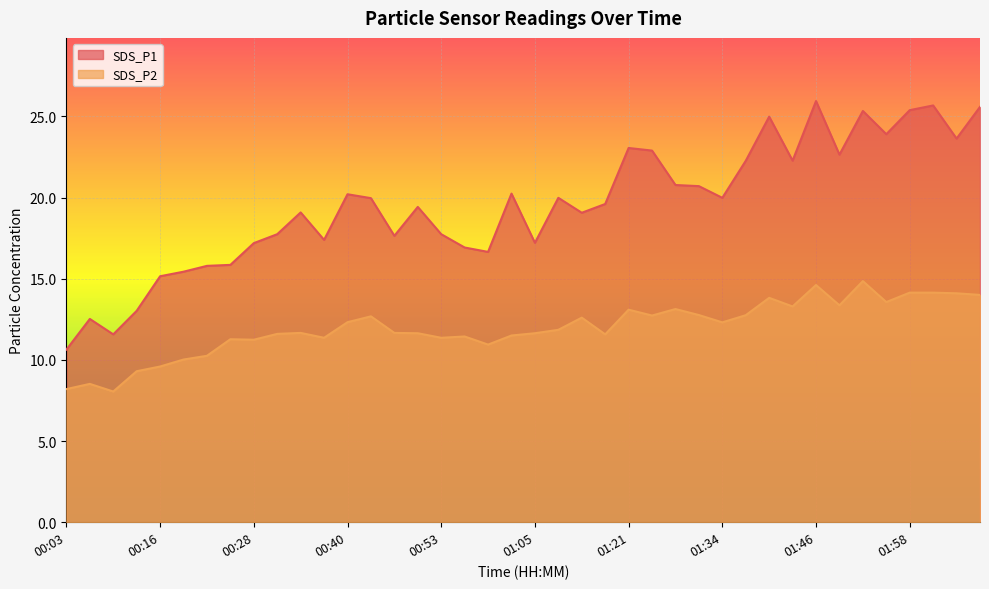

Reading right to left, list all the values displayed in this chart.

SDS_P1: 02:07=25.6	02:04=23.6	02:01=25.7	01:58=25.4	01:55=23.9	01:52=25.3	01:49=22.6	01:46=25.9	01:43=22.3	01:40=25.0	01:37=22.3	01:34=20.0	01:31=20.7	01:27=20.8	01:24=22.9	01:21=23.1	01:14=19.6	01:11=19.1	01:08=20.0	01:05=17.2	01:02=20.2	00:59=16.6	00:56=16.9	00:53=17.7	00:50=19.4	00:47=17.6	00:44=20.0	00:40=20.2	00:37=17.4	00:34=19.1	00:31=17.7	00:28=17.2	00:25=15.8	00:22=15.8	00:19=15.4	00:16=15.2	00:13=13.0	00:09=11.6	00:06=12.5	00:03=10.6
SDS_P2: 02:07=14.0	02:04=14.1	02:01=14.1	01:58=14.1	01:55=13.6	01:52=14.8	01:49=13.4	01:46=14.6	01:43=13.3	01:40=13.8	01:37=12.8	01:34=12.3	01:31=12.8	01:27=13.1	01:24=12.7	01:21=13.1	01:14=11.6	01:11=12.6	01:08=11.8	01:05=11.6	01:02=11.5	00:59=10.9	00:56=11.4	00:53=11.4	00:50=11.6	00:47=11.7	00:44=12.7	00:40=12.3	00:37=11.4	00:34=11.7	00:31=11.6	00:28=11.2	00:25=11.3	00:22=10.2	00:19=10.0	00:16=9.6	00:13=9.3	00:09=8.1	00:06=8.5	00:03=8.2